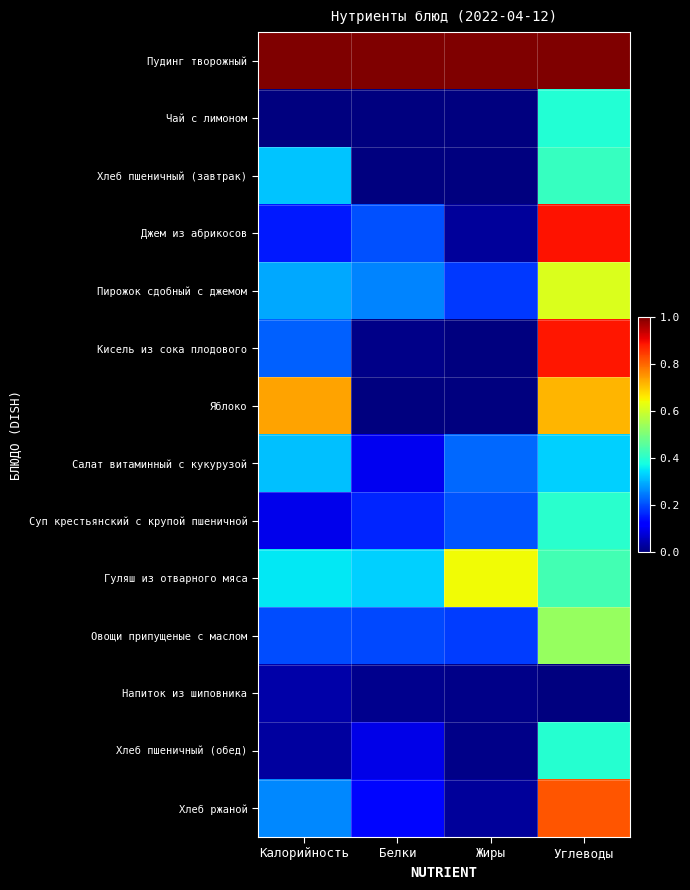

At which category does the chart reach its minimum across all series?

Калорийность